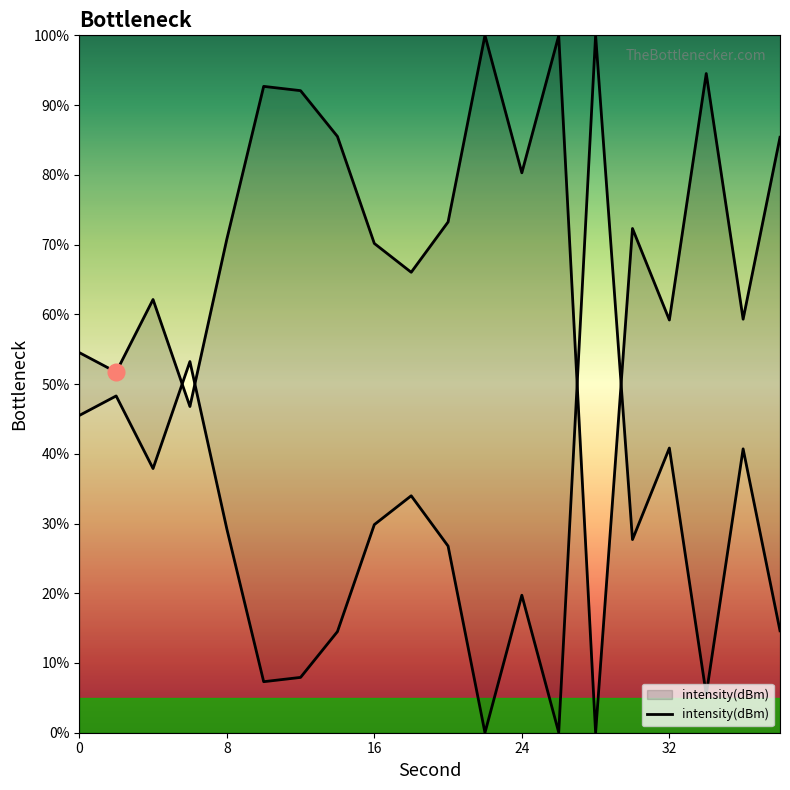

Is it true that the value at 32 is 93.1?

False